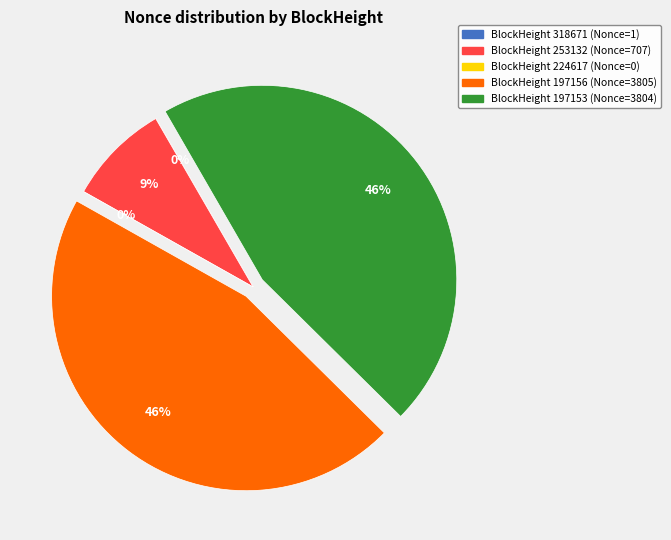

Which category has the biggest portion of the pie?

197156